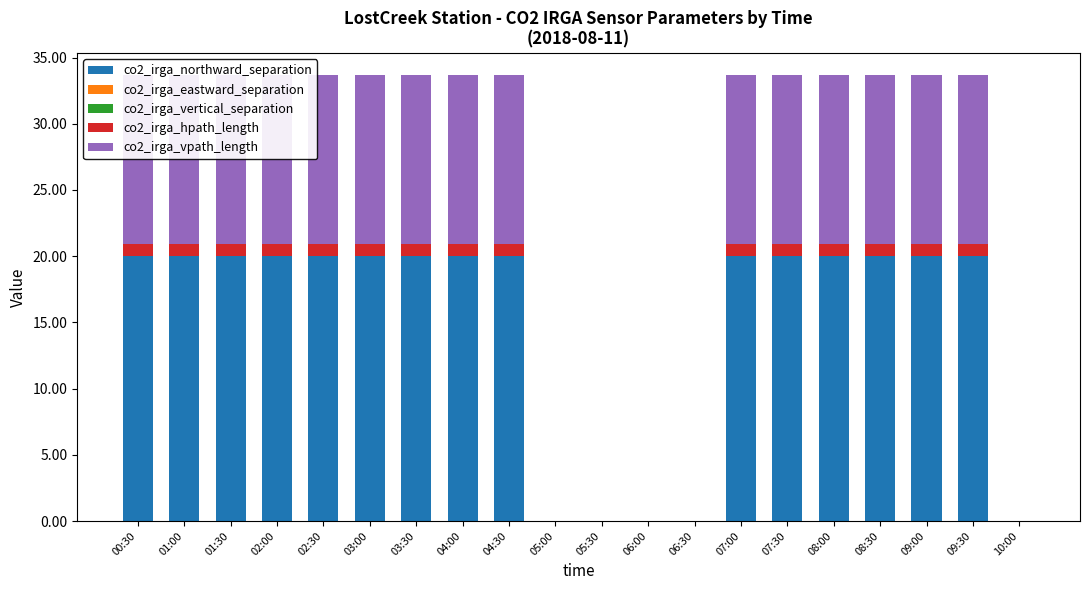

Which category has the lowest value in the co2_irga_vpath_length series?

05:00